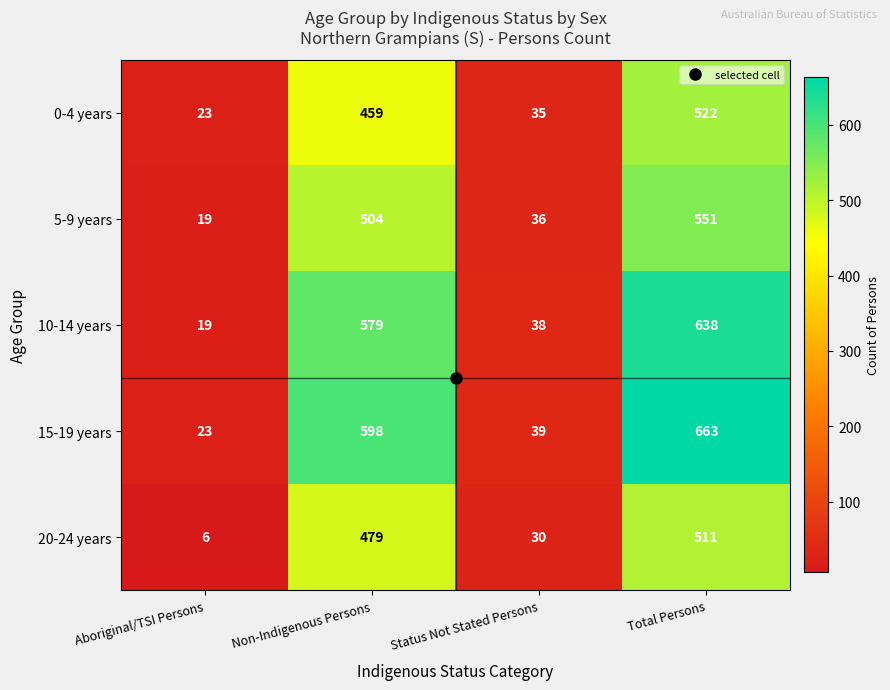

What is the difference between the highest and lowest values at Total Persons?

152